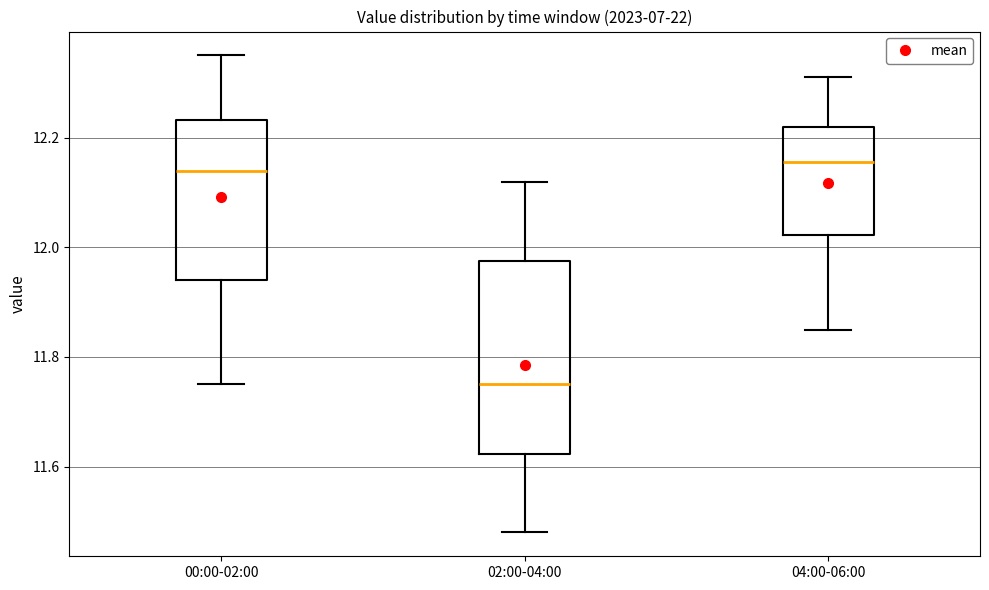

Reading left to right, read every box against the y-axis: the position of its median line, the range the box covers, and the ends of its whiskers. The values are not printed on the chart, so give them approximately, as read against the axis.

00:00-02:00: median 12.14, box 11.94 to 12.24, whiskers 11.76 to 12.36
02:00-04:00: median 11.76, box 11.62 to 11.98, whiskers 11.48 to 12.12
04:00-06:00: median 12.16, box 12.02 to 12.22, whiskers 11.86 to 12.32